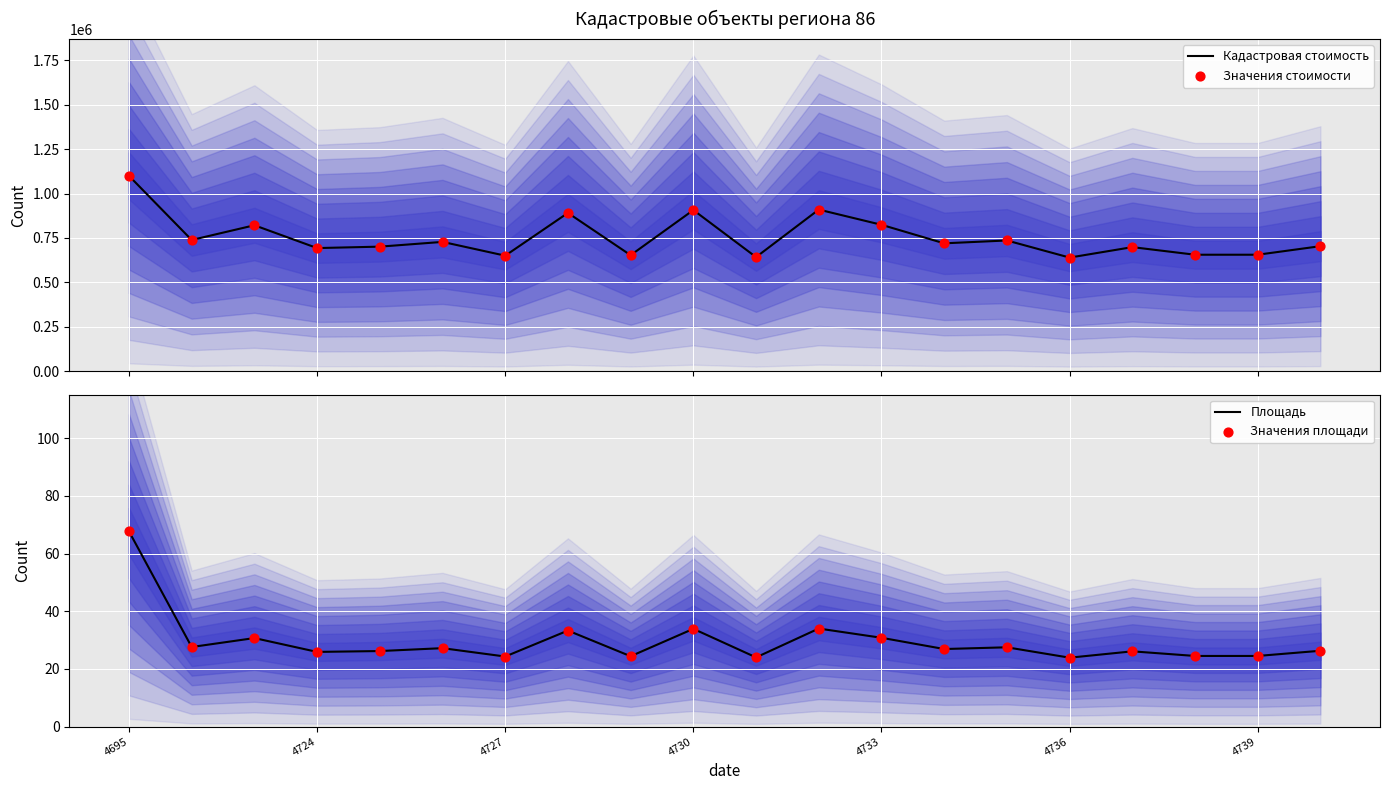

True or false: Площадь has a value of 41.7 at 4695.

False